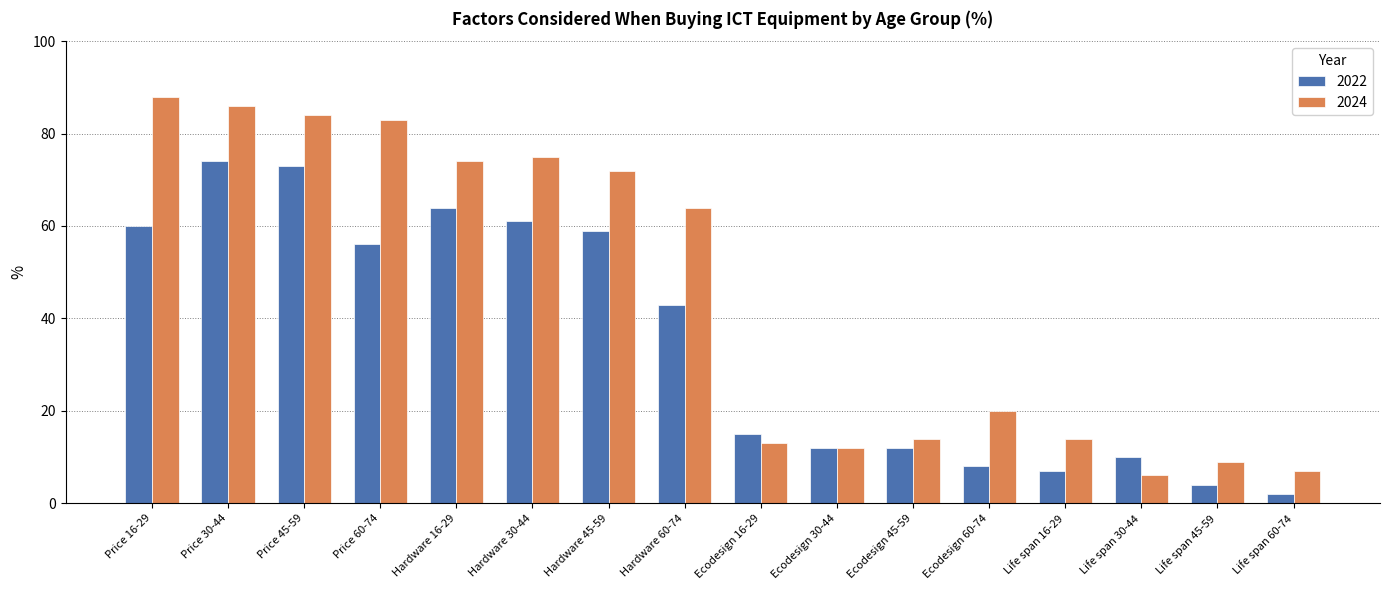

What is the maximum value shown in the chart?

88